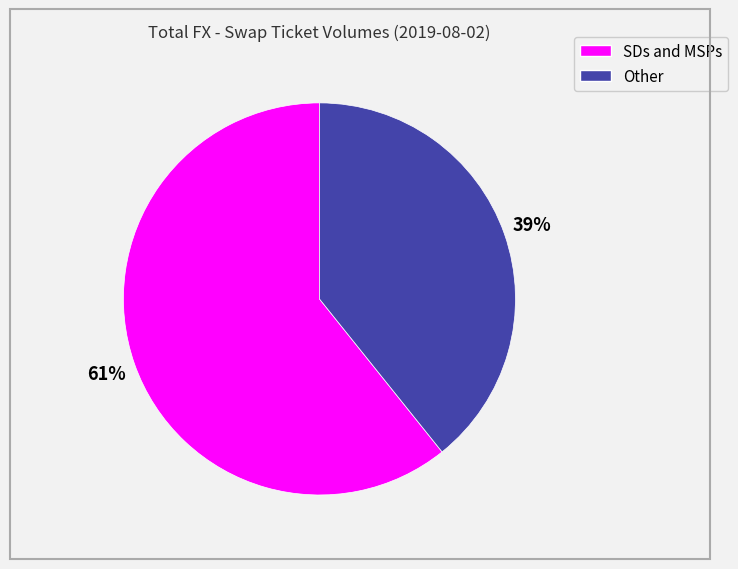

Rank the categories by value from highest to lowest.

SDs and MSPs, Other